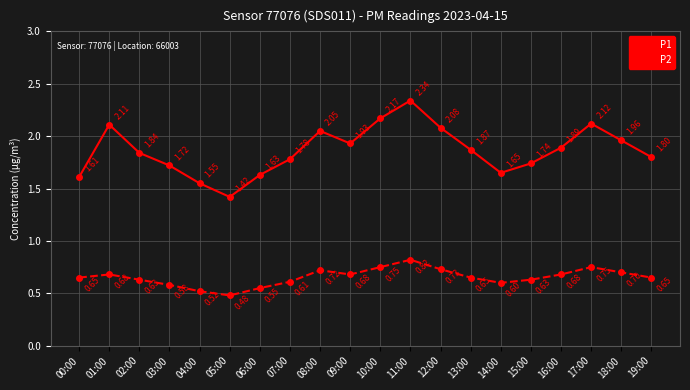

The P2 series shows 0.7 at 00:00. True or false?

True